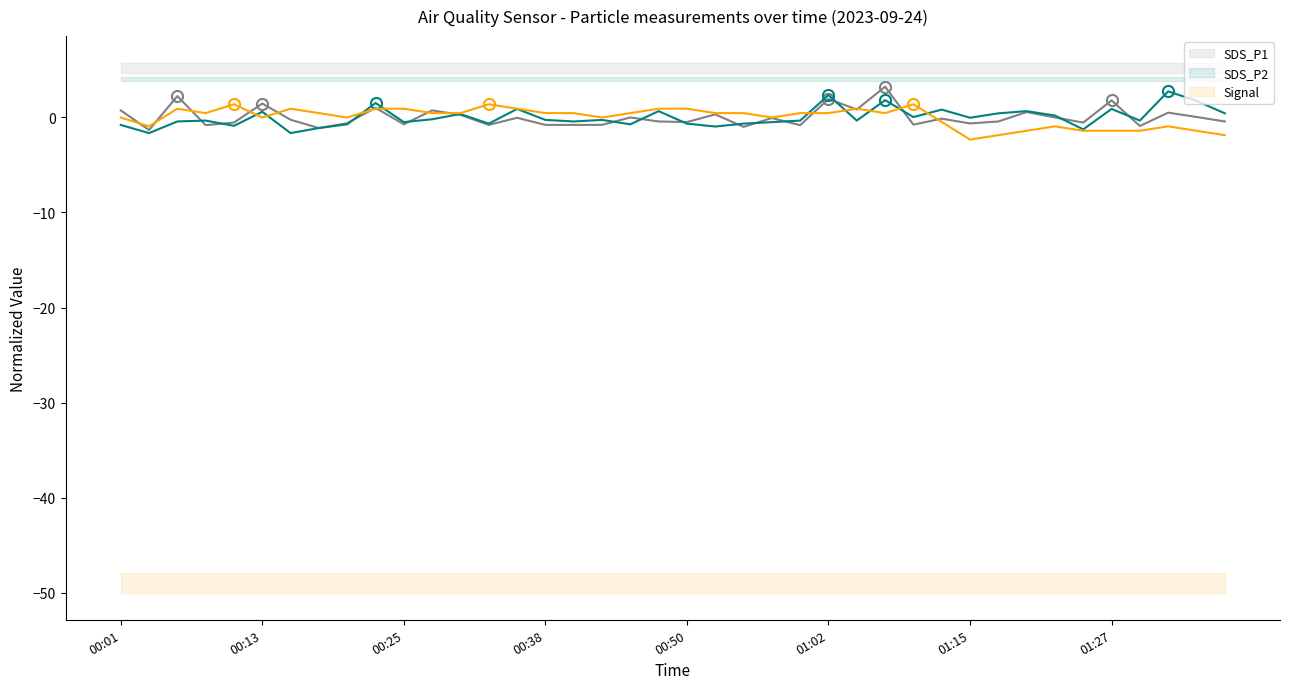

What is the difference between the maximum and minimum values in the SDS_P2 series?

4.4